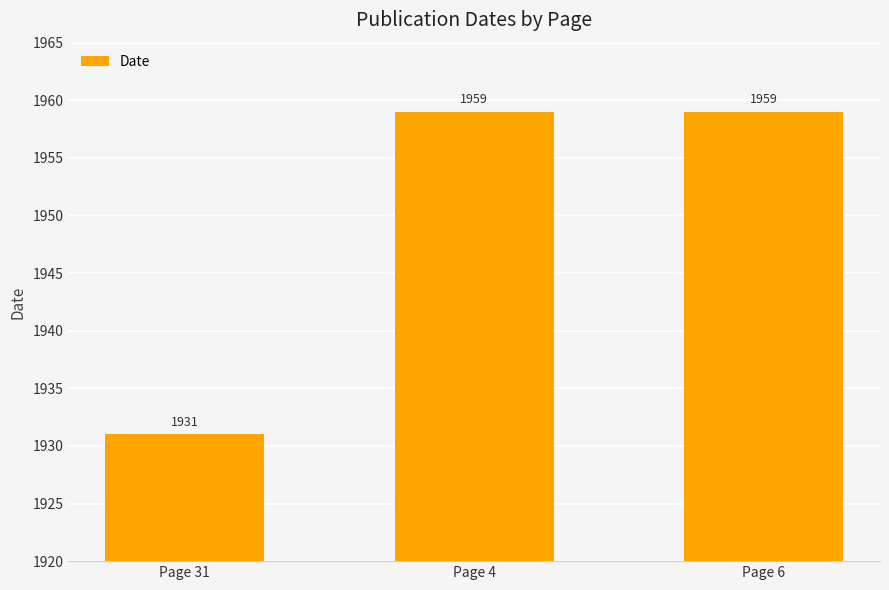

True or false: the data shows 1931 at Page 31.

True